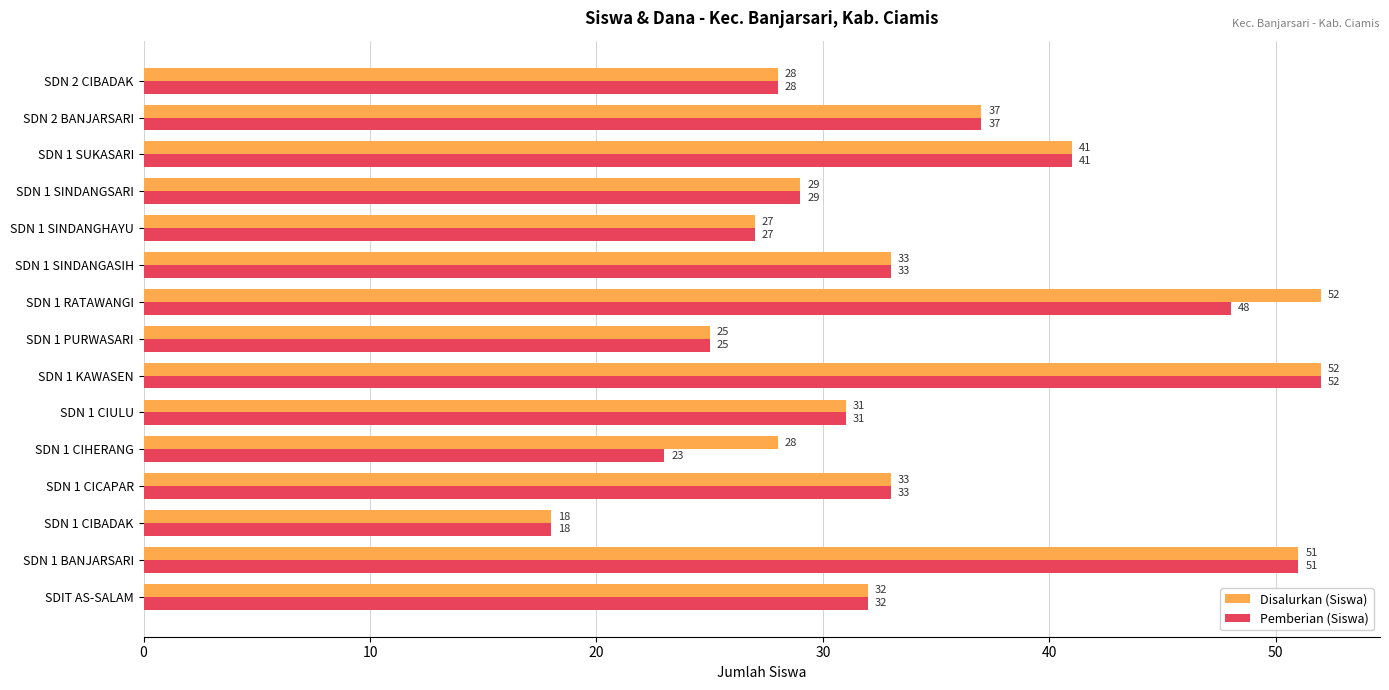

At how many categories does at least one series exceed 21?

14